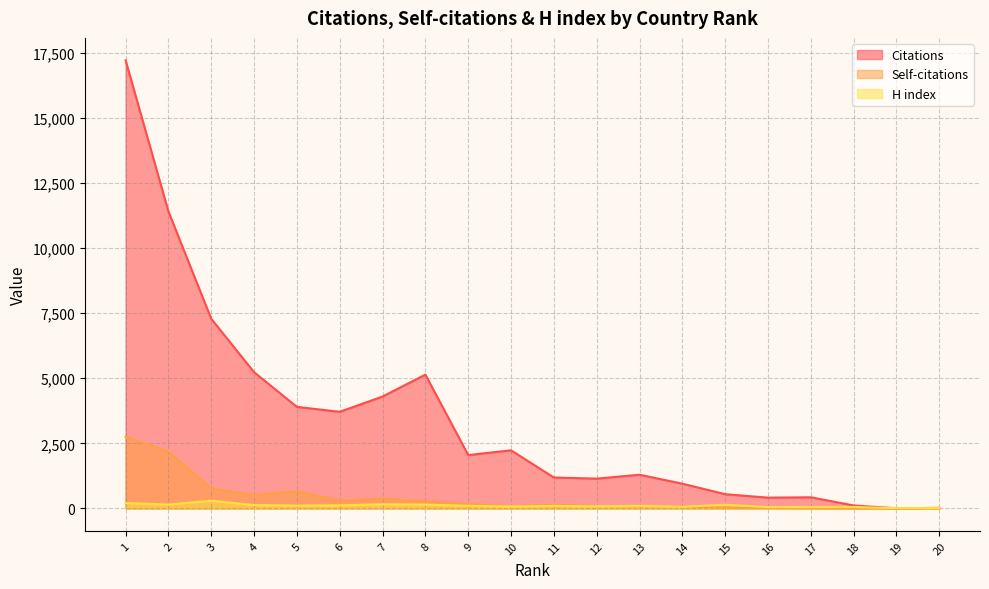

Reading left to right, what are all the values shown in this chart?

Citations: 1=17206	2=11404	3=7283	4=5233	5=3901	6=3712	7=4298	8=5140	9=2051	10=2233	11=1190	12=1146	13=1296	14=952	15=549	16=416	17=430	18=116	19=8	20=25
Self-citations: 1=2755	2=2188	3=773	4=514	5=666	6=299	7=379	8=273	9=168	10=92	11=142	12=94	13=94	14=73	15=36	16=25	17=14	18=3	19=0	20=1
H index: 1=212	2=150	3=300	4=132	5=109	6=121	7=161	8=148	9=103	10=76	11=98	12=84	13=102	14=67	15=141	16=56	17=54	18=58	19=13	20=17